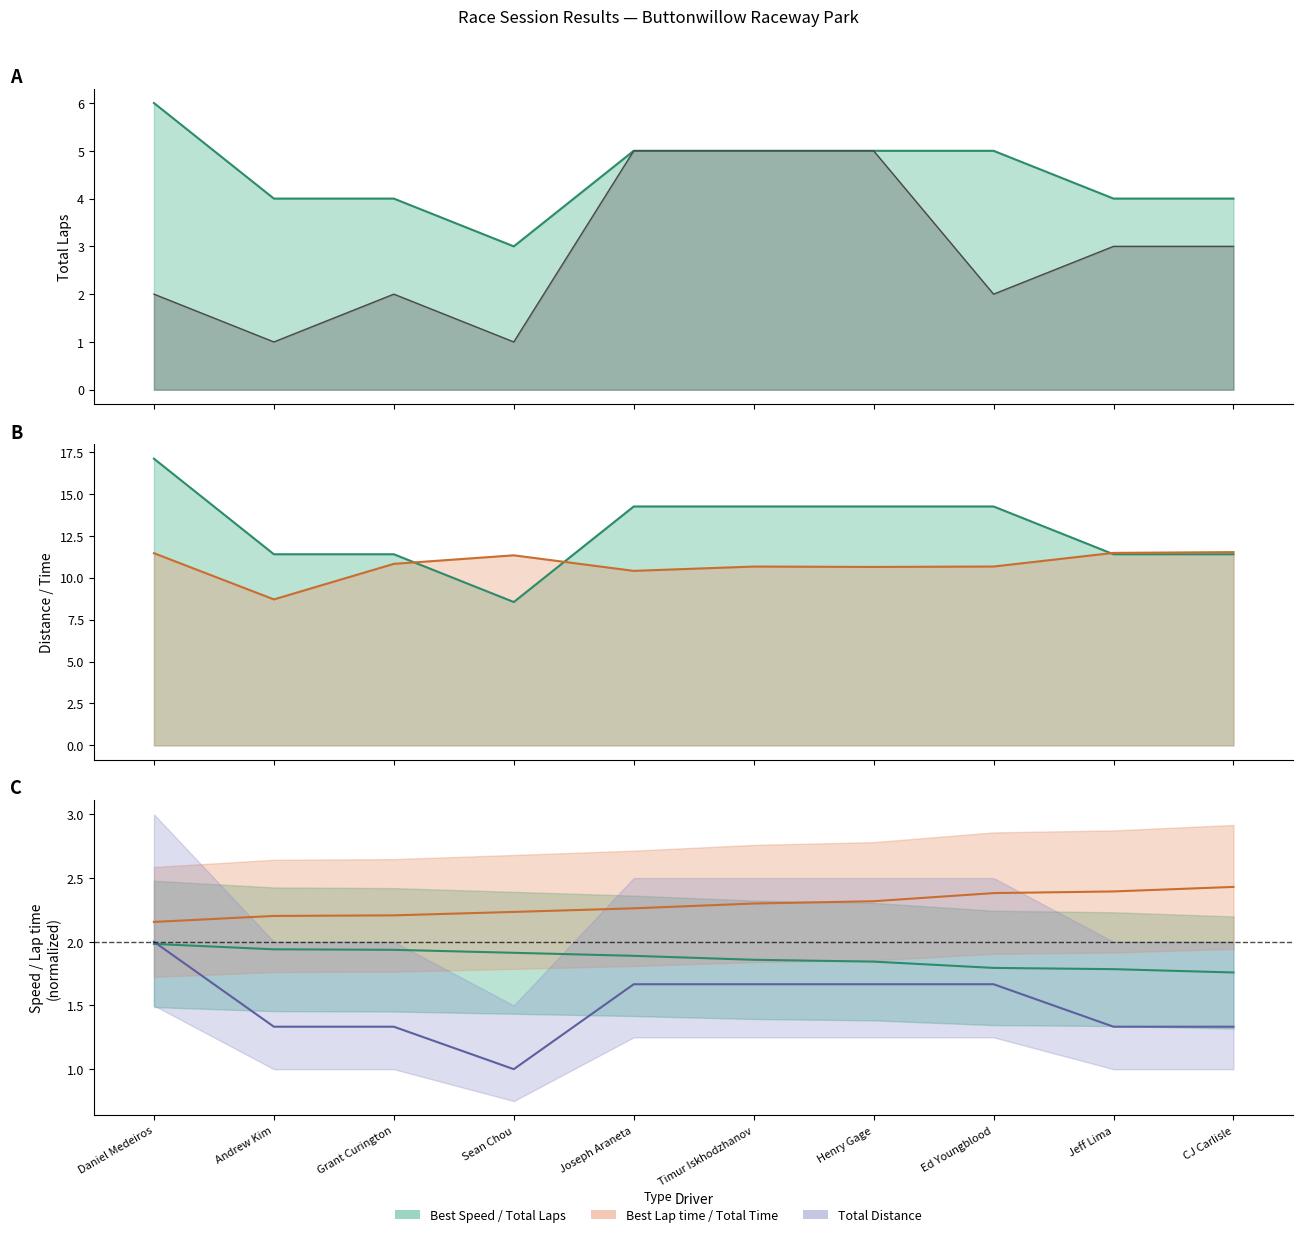

What is the label of the 3rd point from the right?

Ed Youngblood